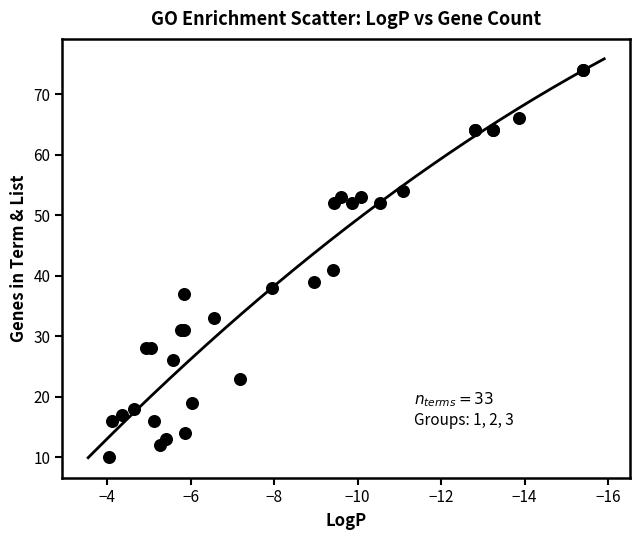

What Y value in the scatter plot is closest to 42?

41